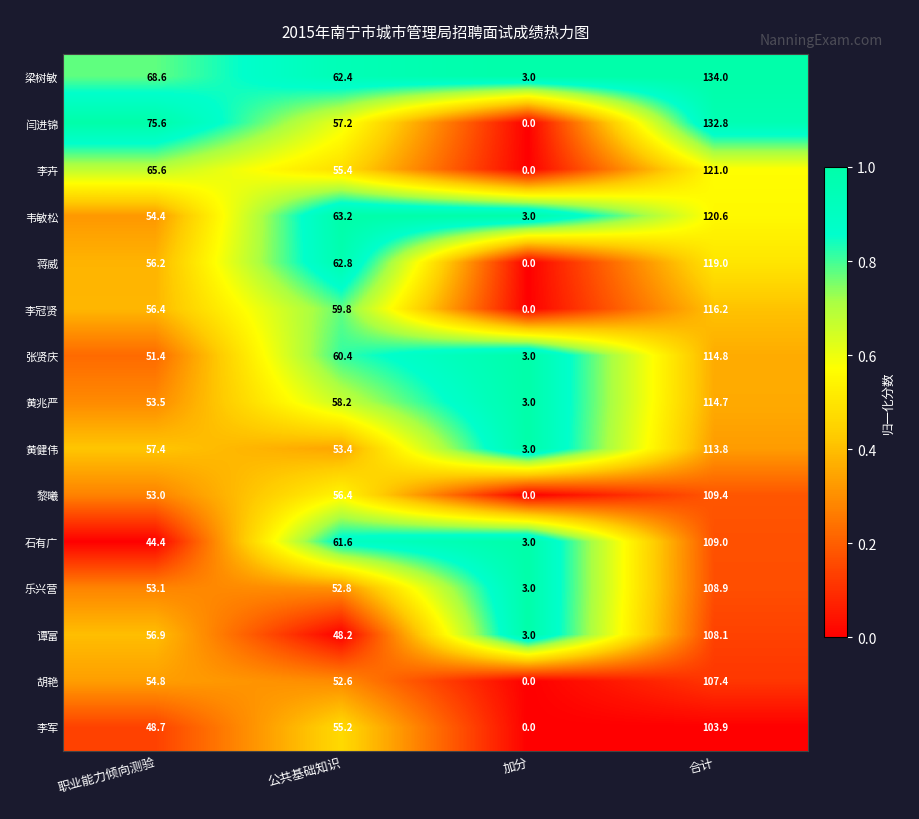

True or false: 蒋威 has a value of 161.6 at 合计.

False